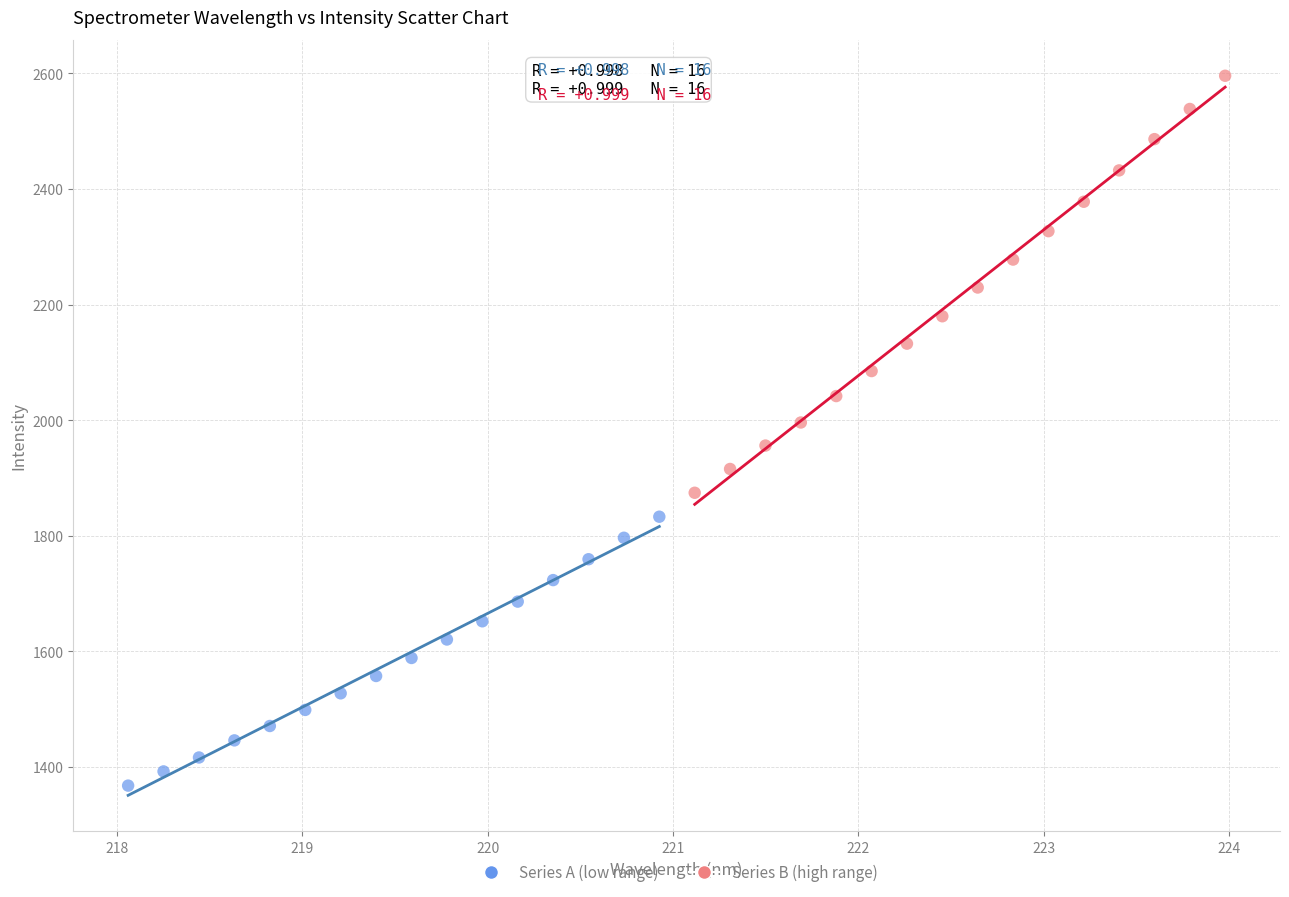

Which series has the widest spread of Y values?

Series B (high range)